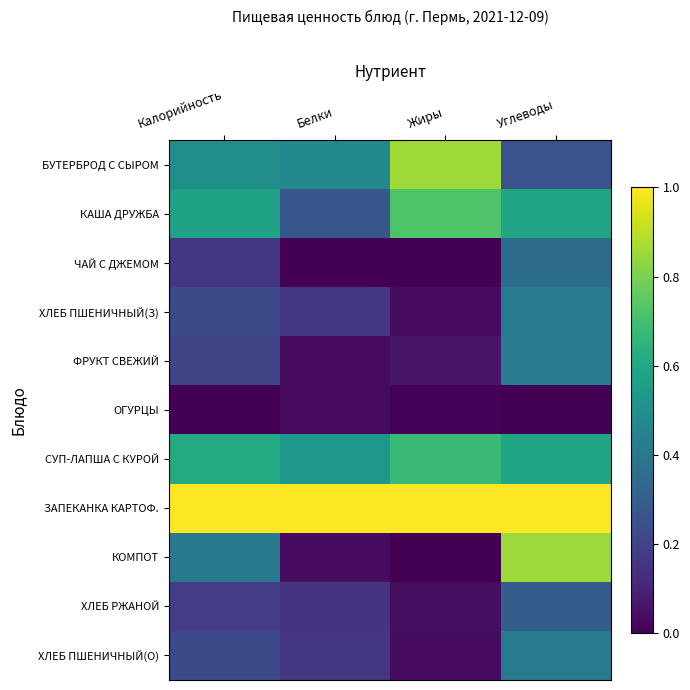

Reading right to left, transcribe all the data shown in this chart.

БУТЕРБРОД С СЫРОМ: Углеводы=0.3	Жиры=0.9	Белки=0.5	Калорийность=0.5
КАША ДРУЖБА: Углеводы=0.6	Жиры=0.7	Белки=0.3	Калорийность=0.6
ЧАЙ С ДЖЕМОМ: Углеводы=0.4	Жиры=0.0	Белки=0.0	Калорийность=0.2
ХЛЕБ ПШЕНИЧНЫЙ(З): Углеводы=0.4	Жиры=0.0	Белки=0.2	Калорийность=0.2
ФРУКТ СВЕЖИЙ: Углеводы=0.4	Жиры=0.1	Белки=0.0	Калорийность=0.2
ОГУРЦЫ: Углеводы=0.0	Жиры=0.0	Белки=0.0	Калорийность=0.0
СУП-ЛАПША С КУРОЙ: Углеводы=0.6	Жиры=0.7	Белки=0.5	Калорийность=0.6
ЗАПЕКАНКА КАРТОФ.: Углеводы=1.0	Жиры=1.0	Белки=1.0	Калорийность=1.0
КОМПОТ: Углеводы=0.9	Жиры=0.0	Белки=0.0	Калорийность=0.4
ХЛЕБ РЖАНОЙ: Углеводы=0.3	Жиры=0.0	Белки=0.2	Калорийность=0.2
ХЛЕБ ПШЕНИЧНЫЙ(О): Углеводы=0.4	Жиры=0.0	Белки=0.2	Калорийность=0.2